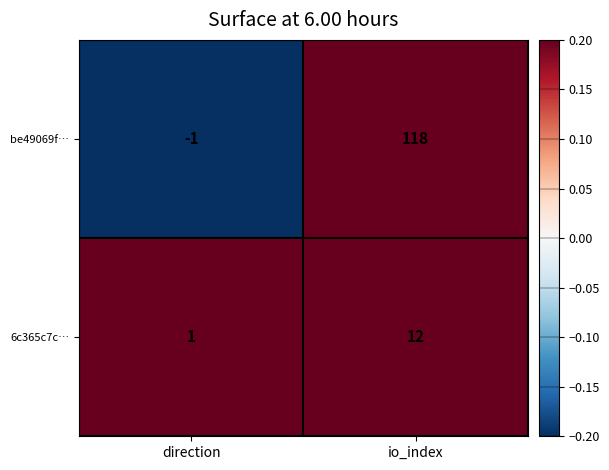

What is the sum of all 6c365c7c… values?

13